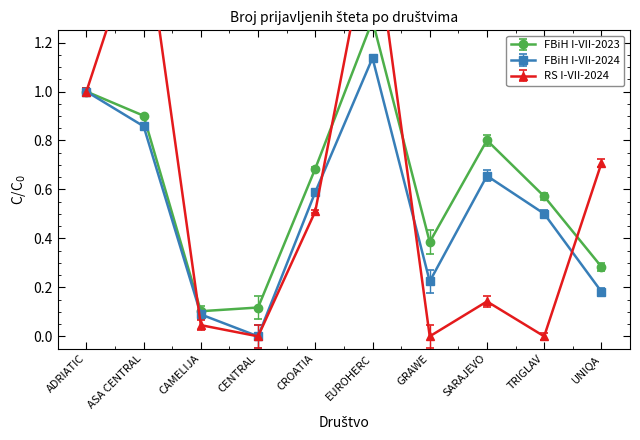

What is the label of the 10th point from the right?

ADRIATIC